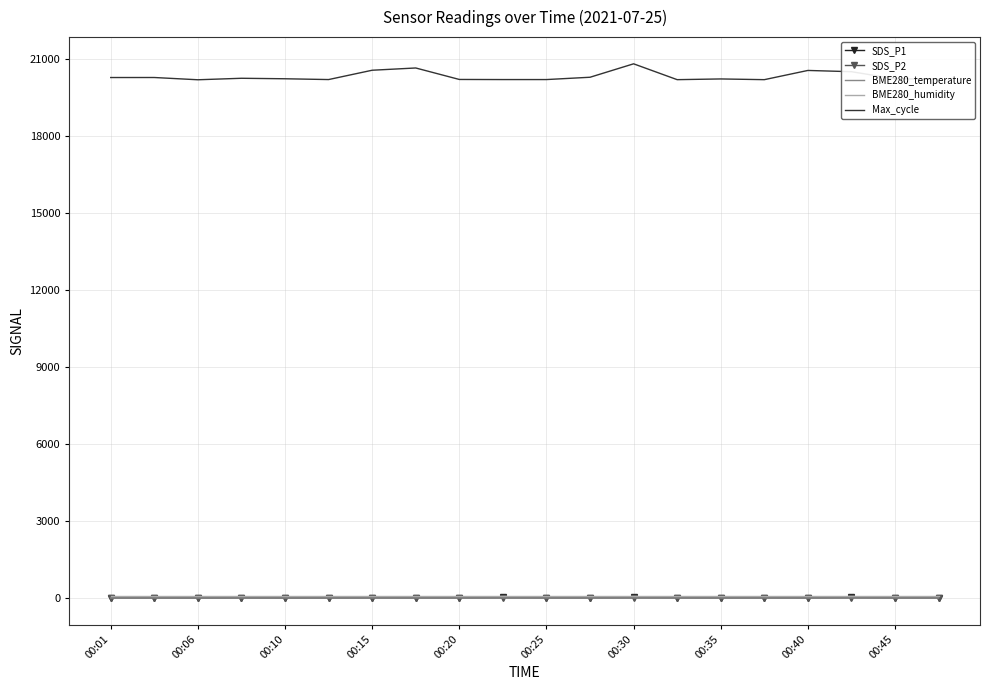

True or false: BME280_humidity and Max_cycle cross at least once.

False